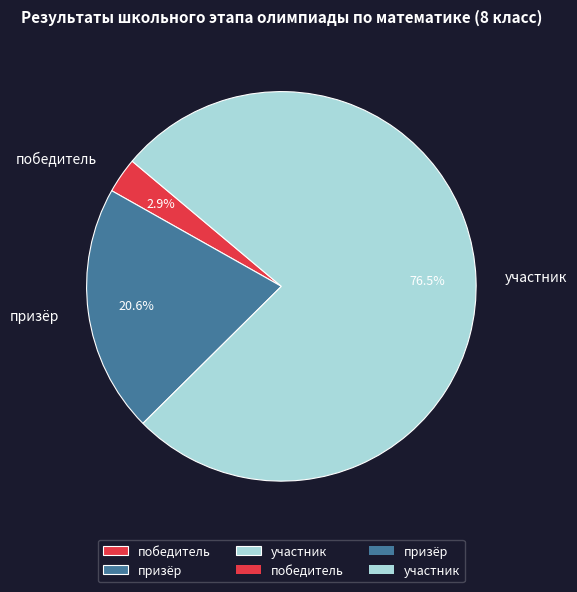

What is the majority slice?

участник